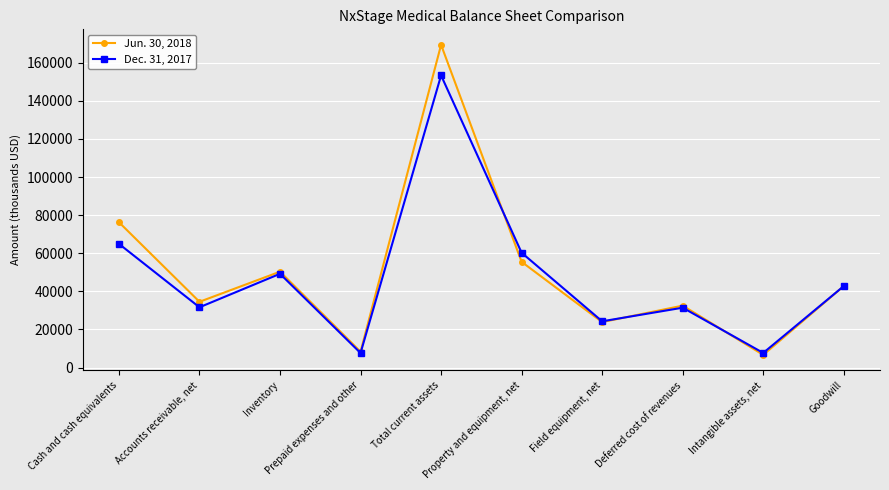

Which series has the largest range (max minus min)?

Jun. 30, 2018